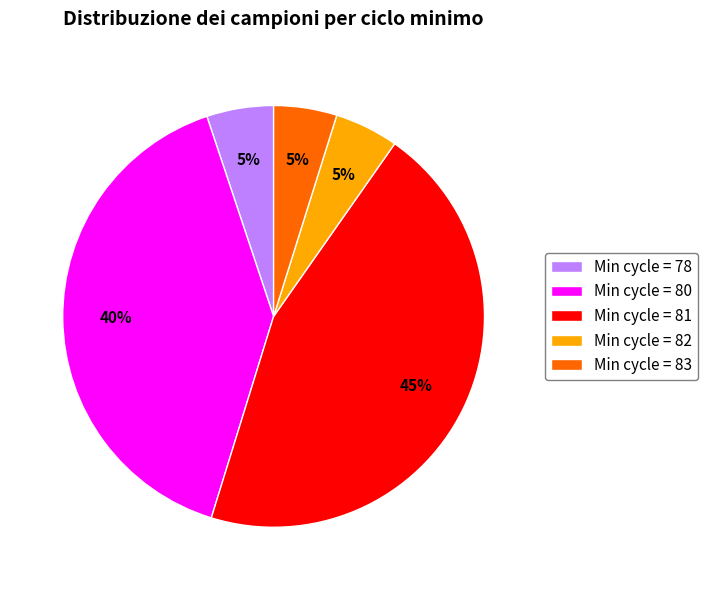

To the nearest percent, what is the combined percentage of Min cycle = 80 and Min cycle = 83?

45%